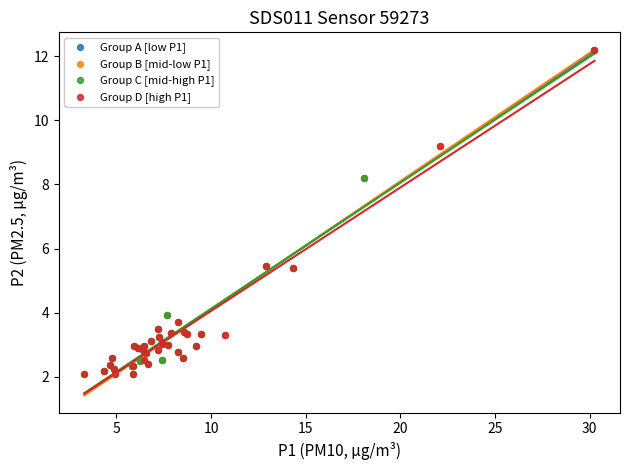

What are all the series names shown in the legend?

Group A [low P1], Group B [mid-low P1], Group C [mid-high P1], Group D [high P1]